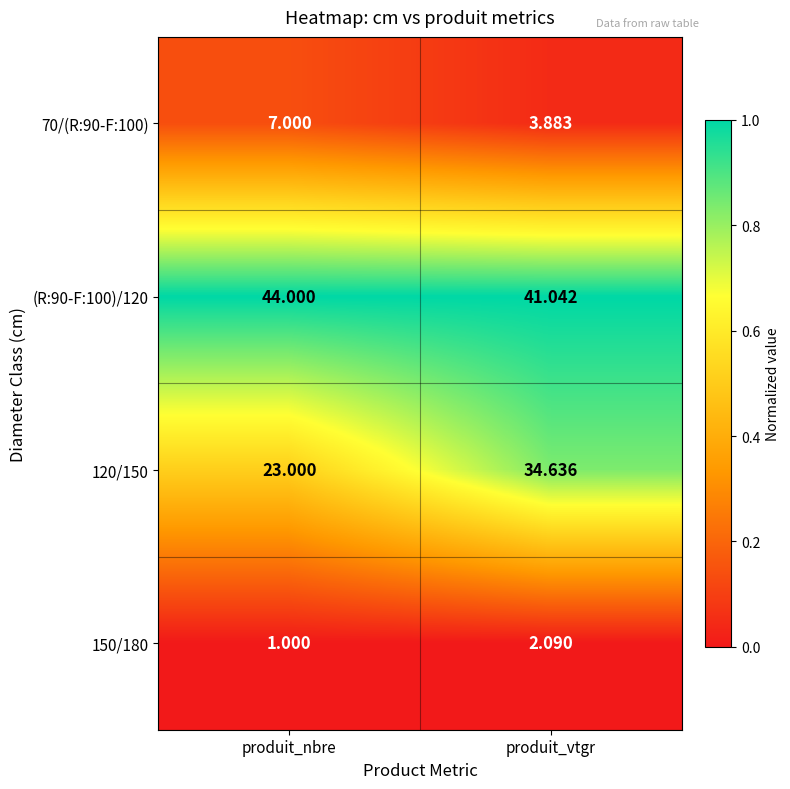

Which category has the lowest value across all series?

produit_nbre